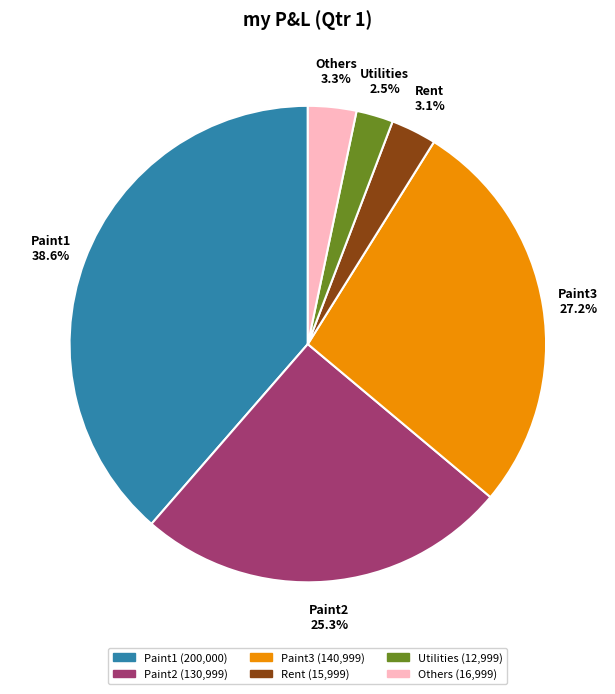

Between Paint3 and Paint1, which is larger?

Paint1